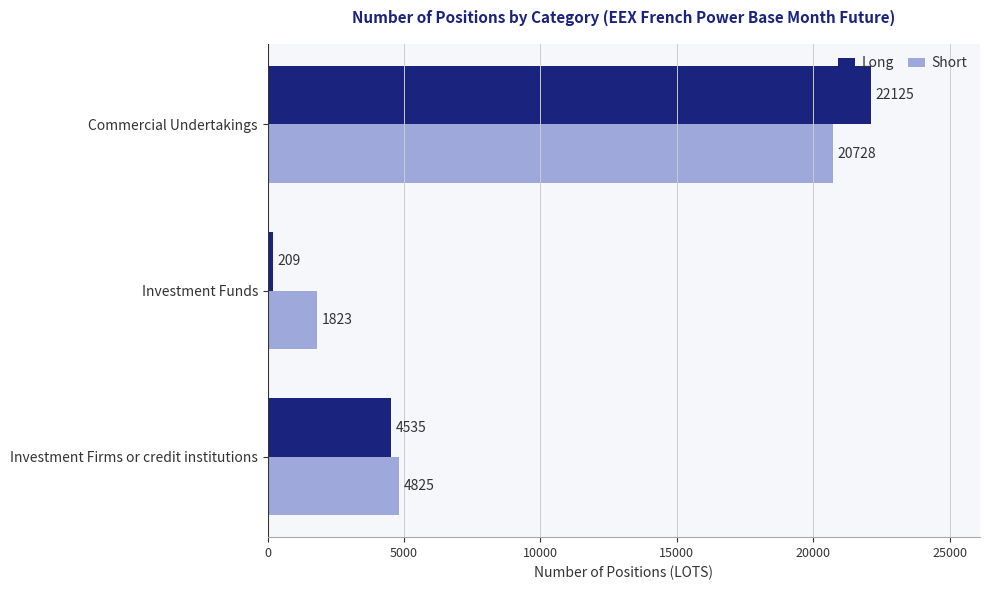

At which category is the sum across all series the highest?

Commercial Undertakings